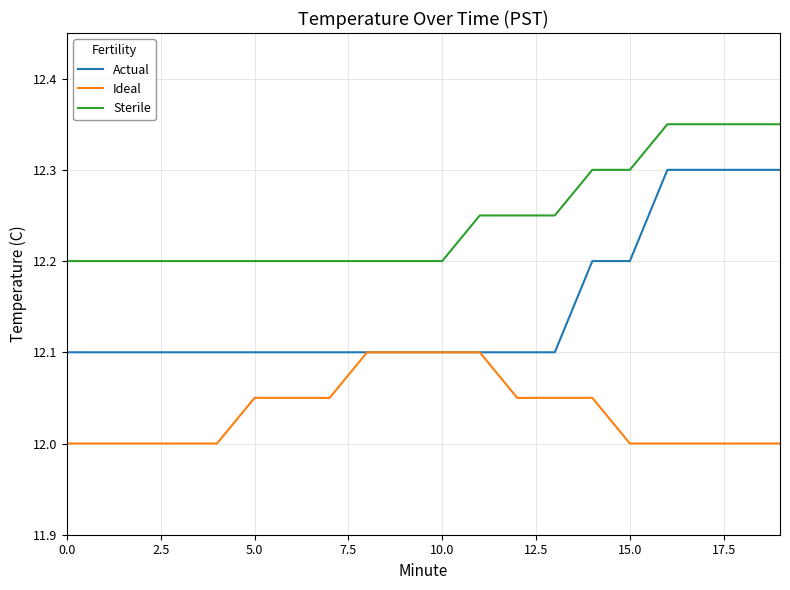

True or false: Actual and Sterile cross at least once.

False